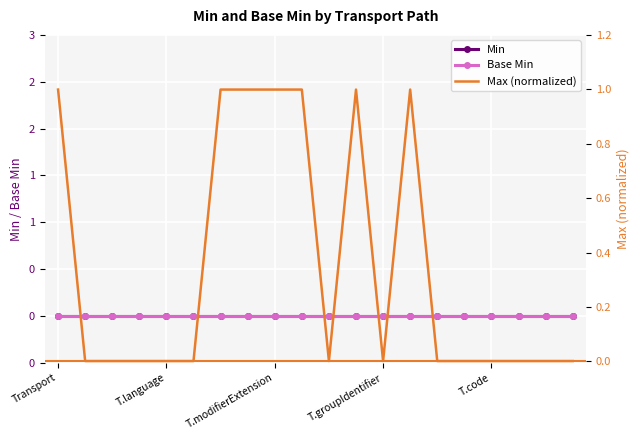

What is the total value across all series at 13?

1.0